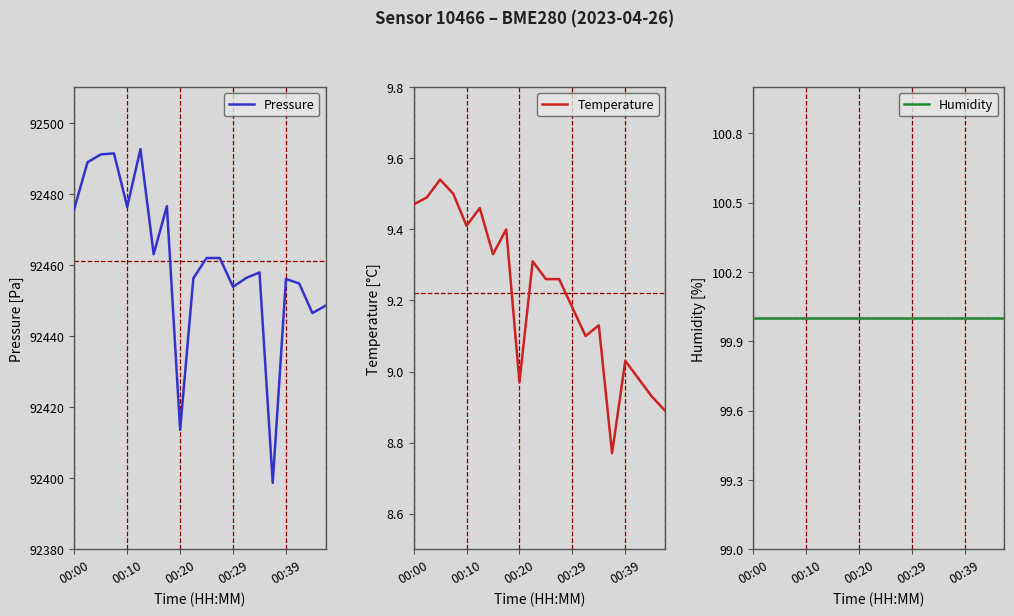

Reading left to right, transcribe all the data shown in this chart.

Pressure: 92475.8	92488.9	92491.1	92491.4	92476.3	92492.6	92463.0	92476.5	92413.6	92456.2	92461.9	92461.9	92453.8	92456.3	92457.9	92398.7	92456.0	92454.8	92446.4	92448.5
Temperature: 9.5	9.5	9.5	9.5	9.4	9.5	9.3	9.4	9.0	9.3	9.3	9.3	9.2	9.1	9.1	8.8	9.0	9.0	8.9	8.9
Humidity: 100.0	100.0	100.0	100.0	100.0	100.0	100.0	100.0	100.0	100.0	100.0	100.0	100.0	100.0	100.0	100.0	100.0	100.0	100.0	100.0